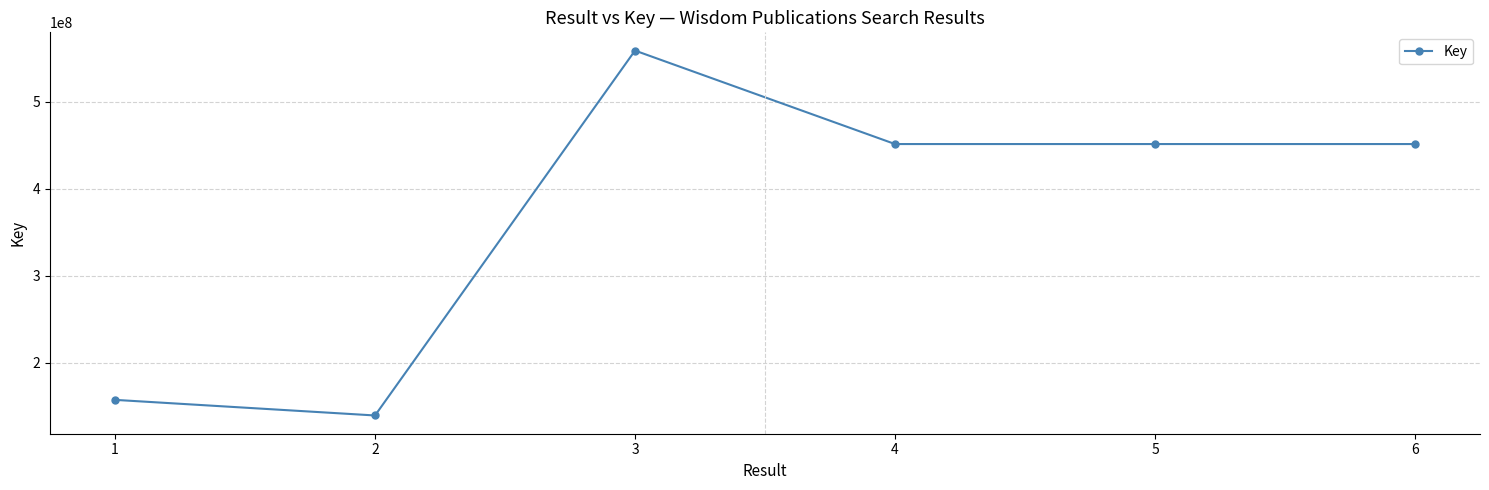

What is the value of the 1st point from the left?

157261332